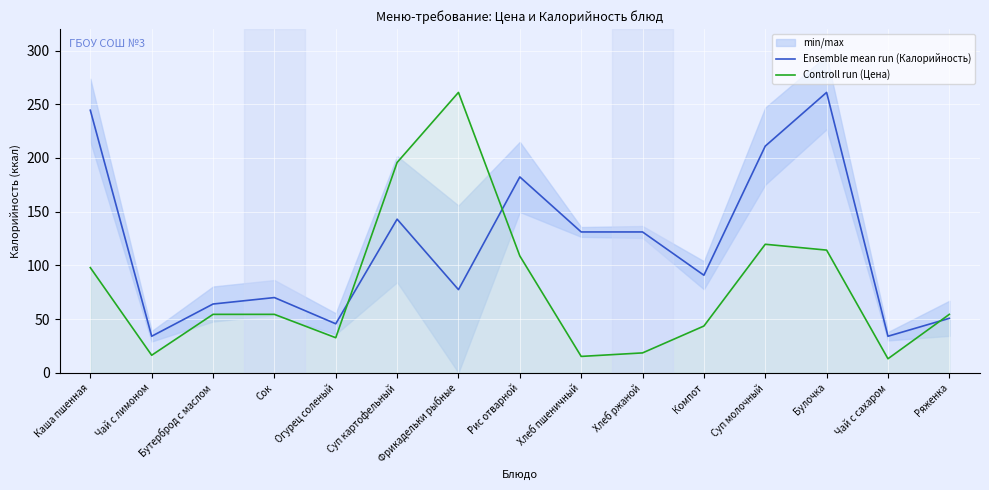

What is the total value across all series at Каша пшенная?

342.3